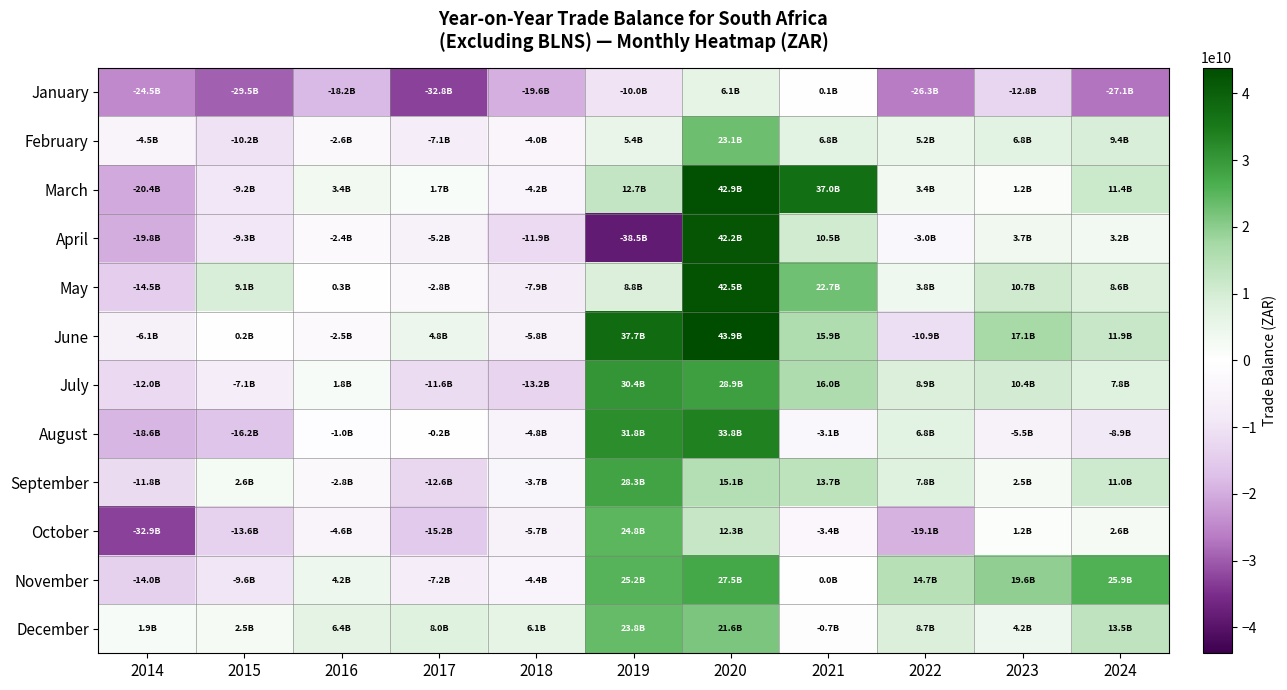

What is the minimum value shown in the chart?

-38516297768